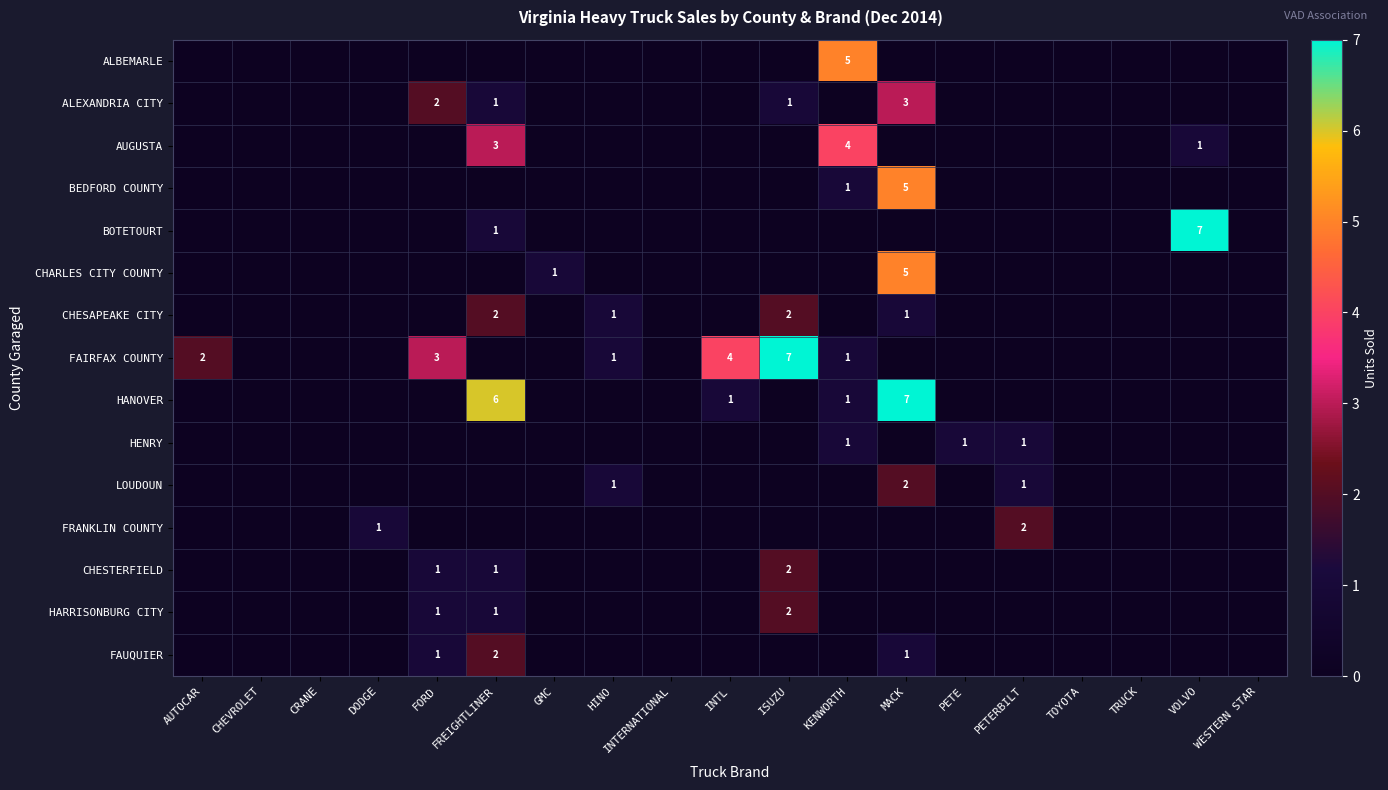

What is the difference between the second highest and minimum values in the CHESTERFIELD series?

1